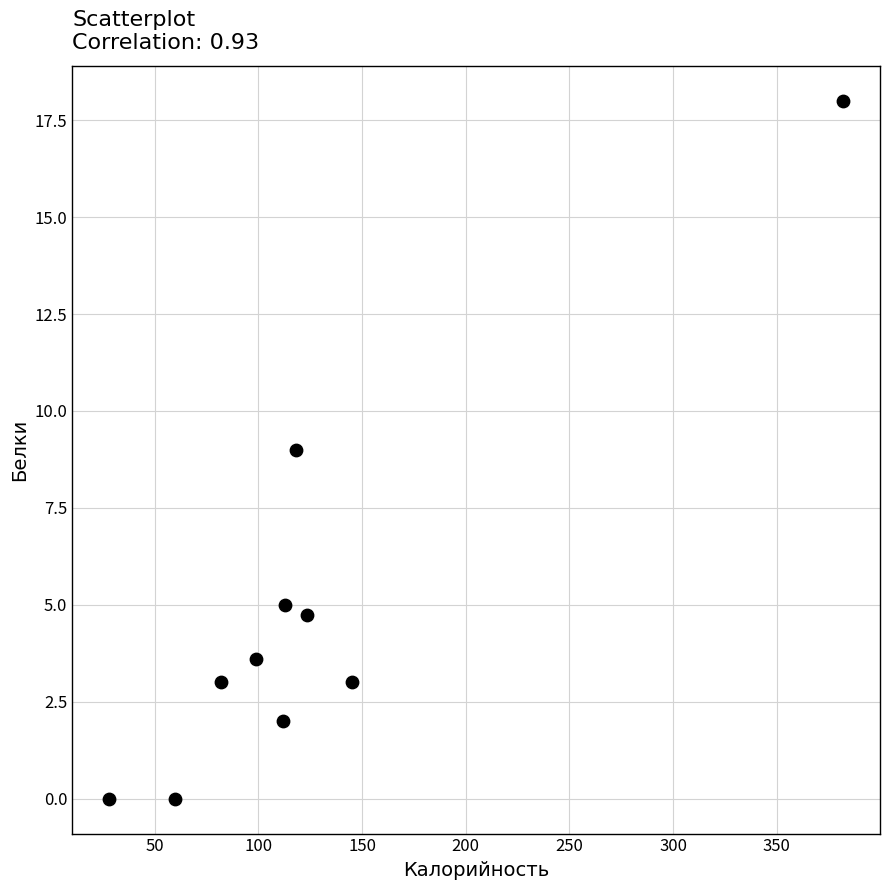

What is the range of Y values (max minus min)?

18.0